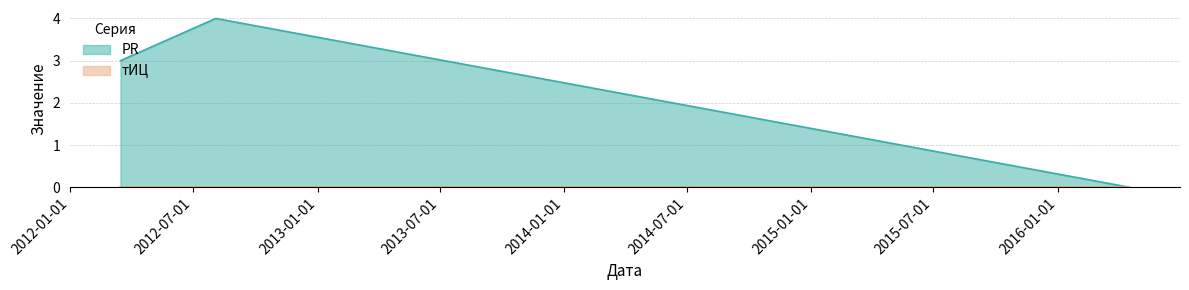

What is the spread (max minus min) of values at 2012-08-03?

4